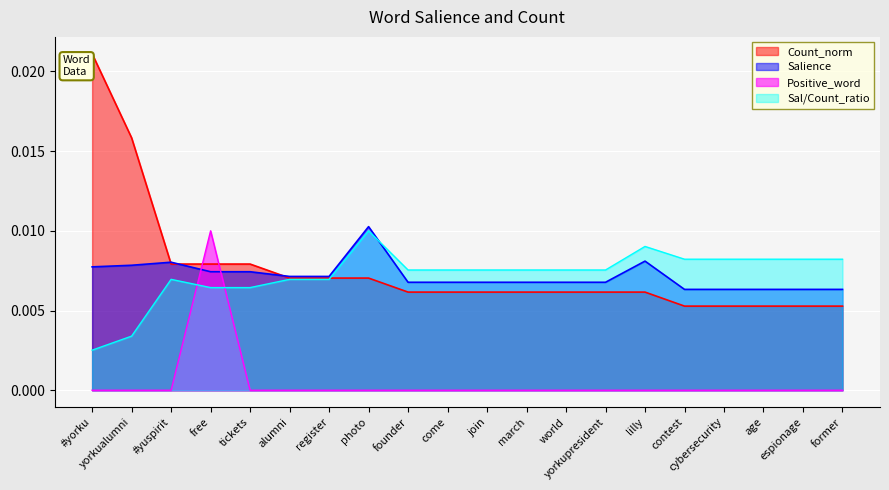

How many lines are shown in the chart?

4